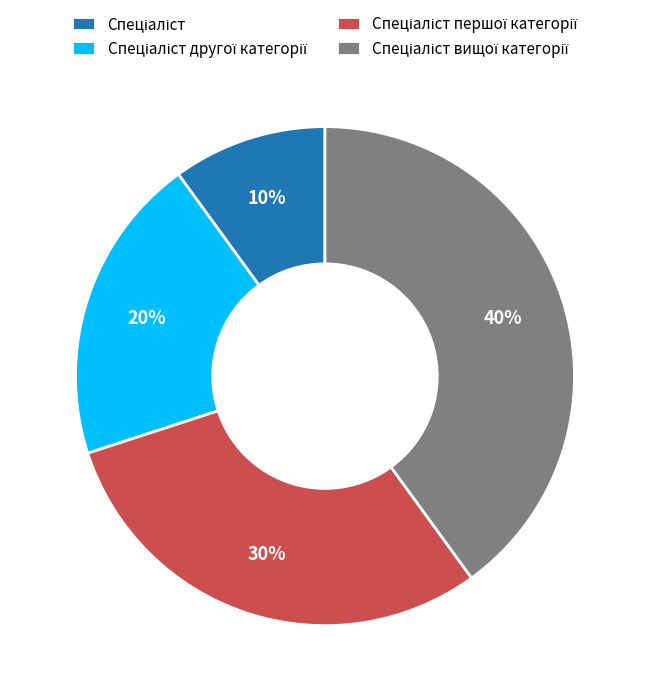

To the nearest percent, what is the average slice percentage?

25%